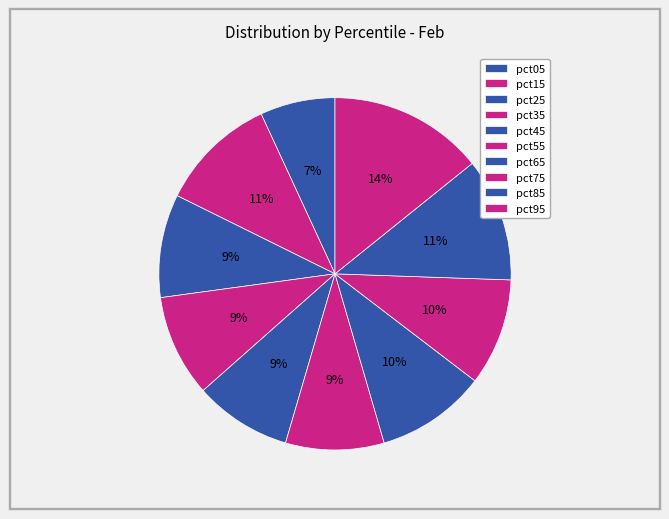

What is the smallest slice in the pie chart?

pct05